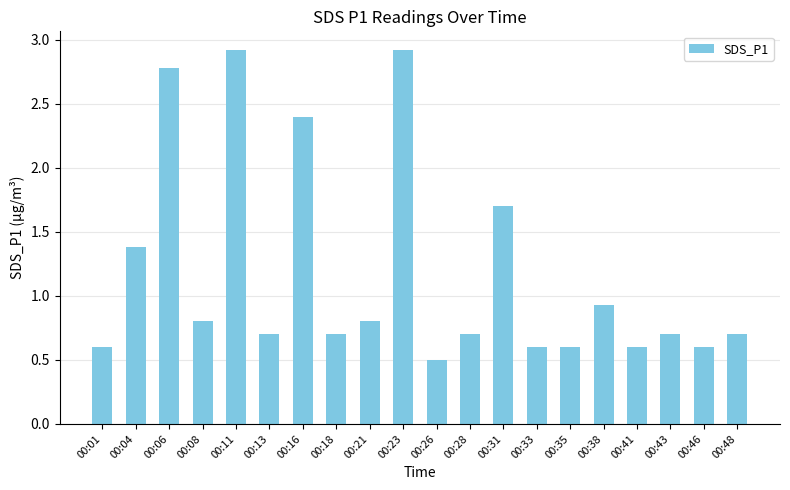

What is the sum of the values at 00:28 and 00:38?

1.6